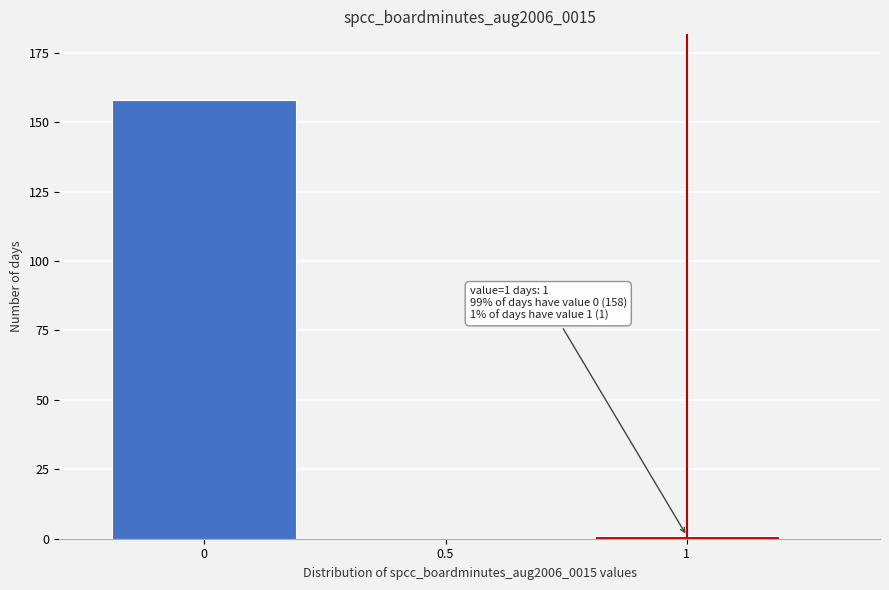

Reading left to right, what are all the values shown in this chart?

0=158	0.5=0	1=1